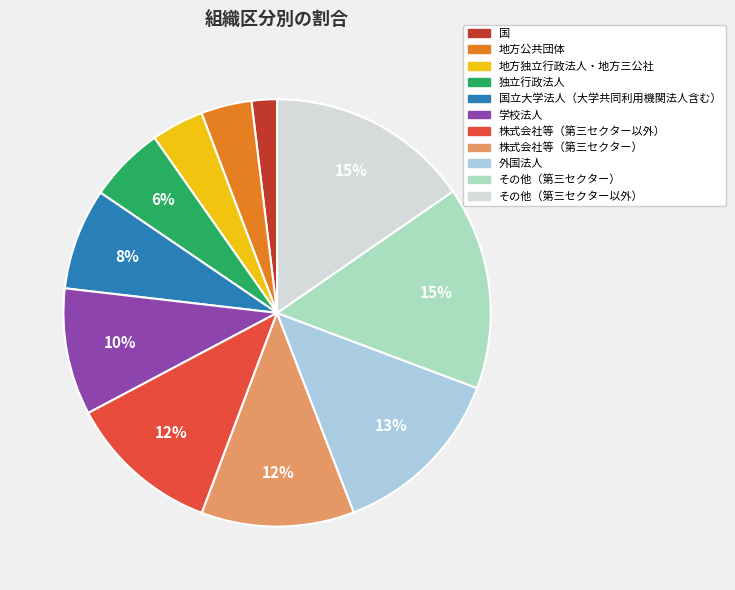

Which category has the smallest portion of the pie?

国